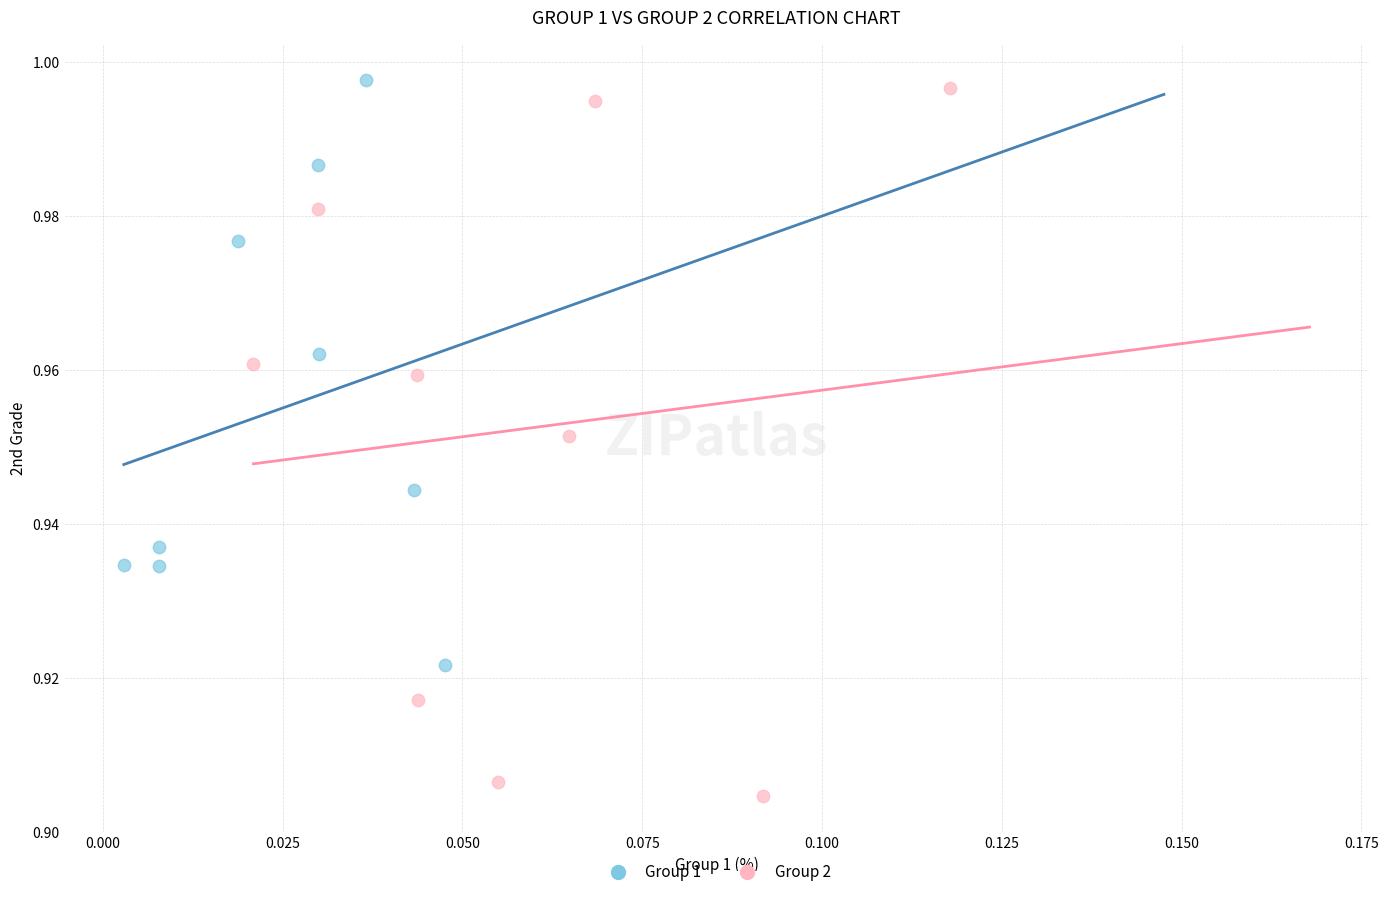

Which series contains the lowest Y value?

Group 2